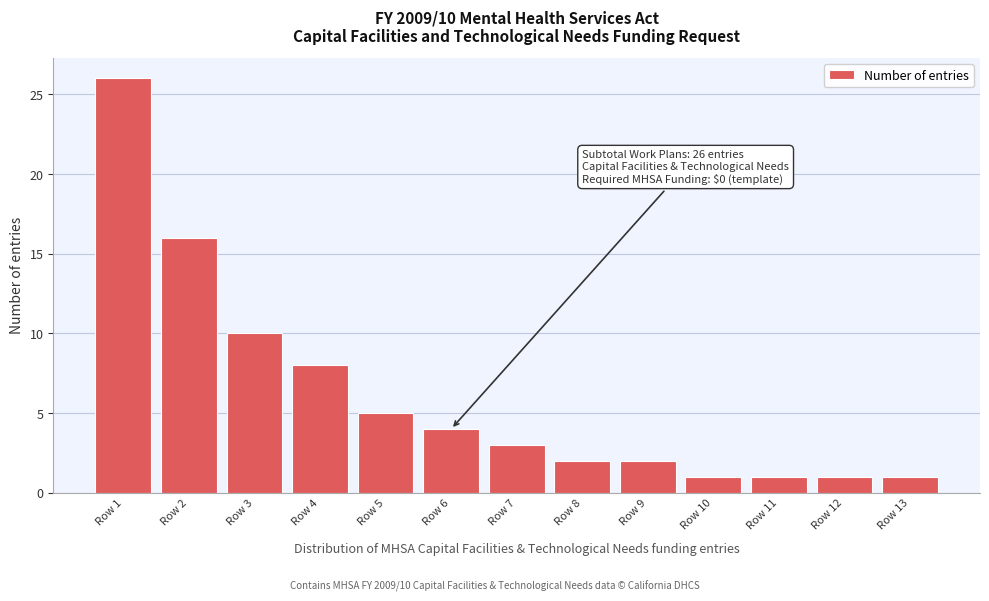

Reading left to right, list all the values displayed in this chart.

Row 1=26	Row 2=16	Row 3=10	Row 4=8	Row 5=5	Row 6=4	Row 7=3	Row 8=2	Row 9=2	Row 10=1	Row 11=1	Row 12=1	Row 13=1